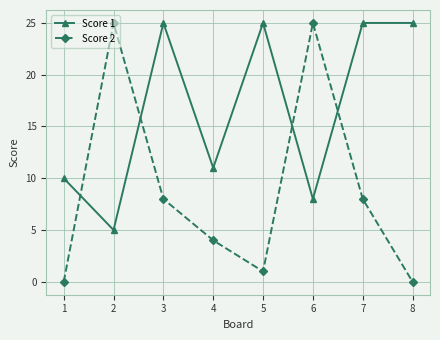

Does the chart have visible grid lines?

Yes